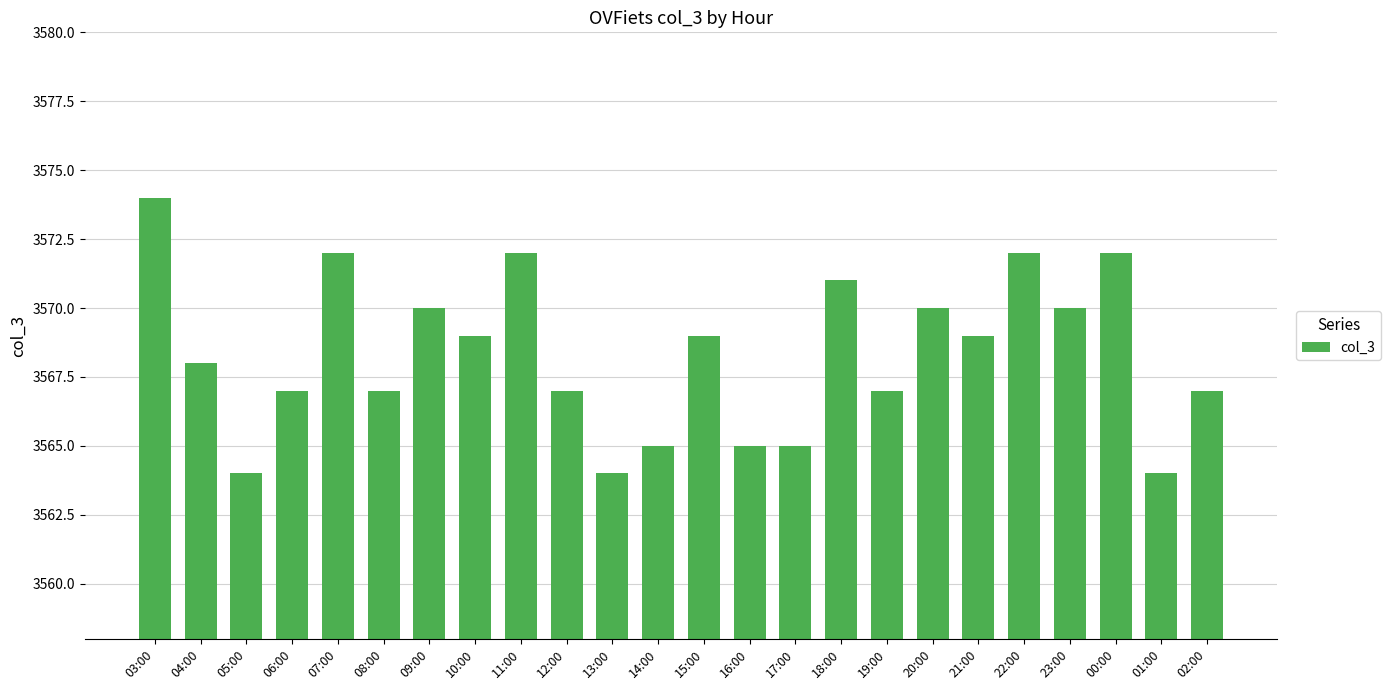

Is it true that the value at 01:00 is 5973?

False